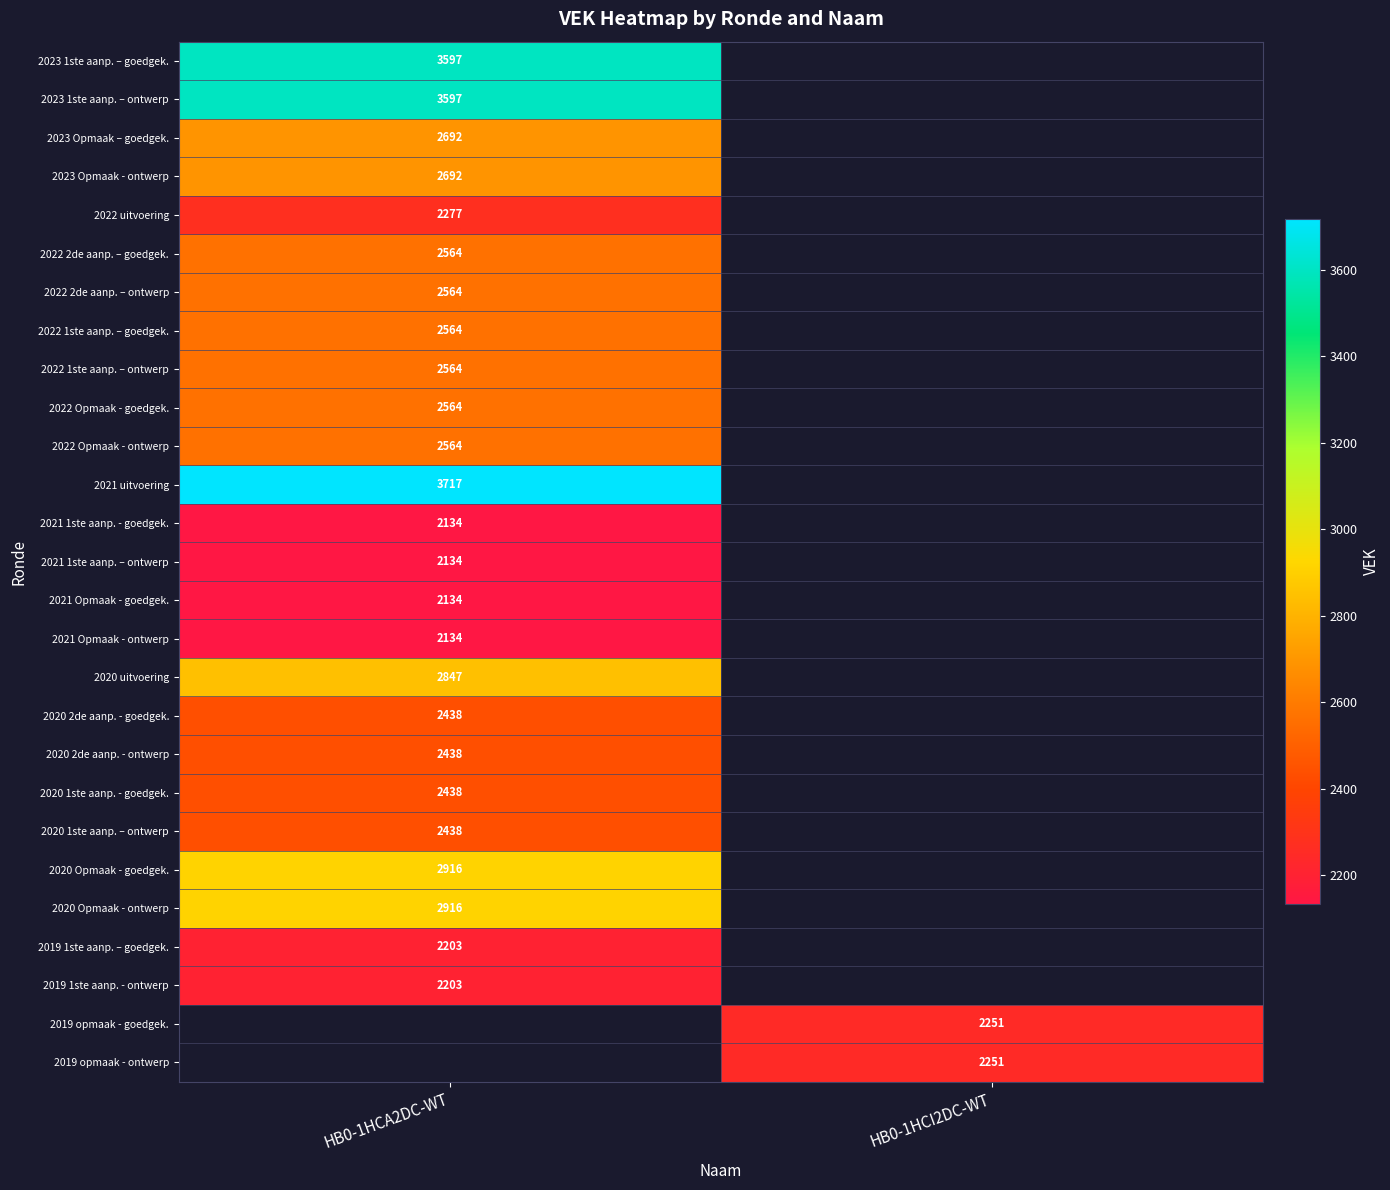

Is the value of 2020 1ste aanp. – ontwerp at HB0-1HCA2DC-WT greater than the value of 2022 Opmaak - goedgek. at HB0-1HCA2DC-WT?

No